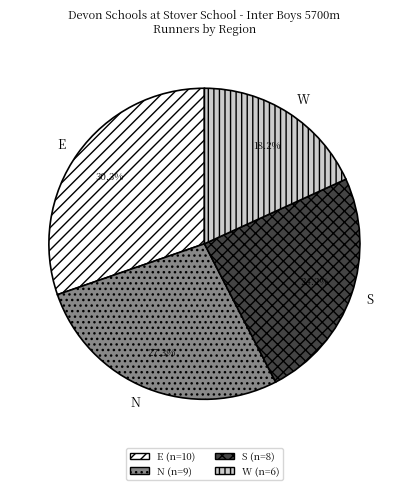

Combined, what portion of the pie is N and S?

51.5%